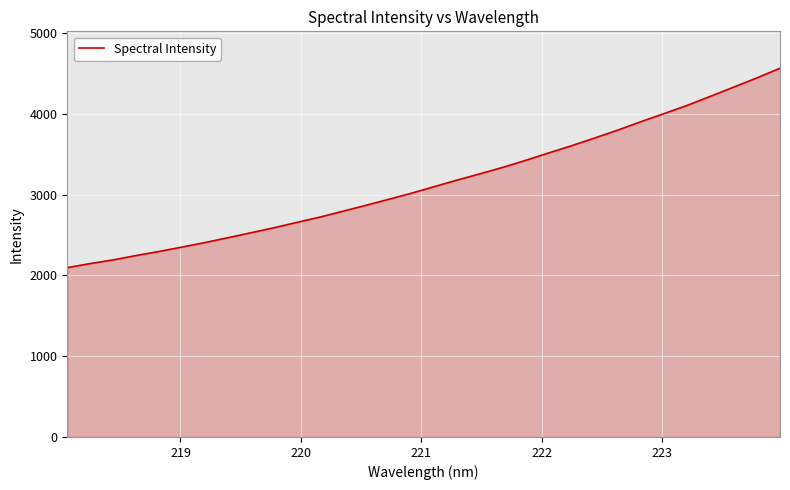

What is the maximum value shown in the chart?

4564.3